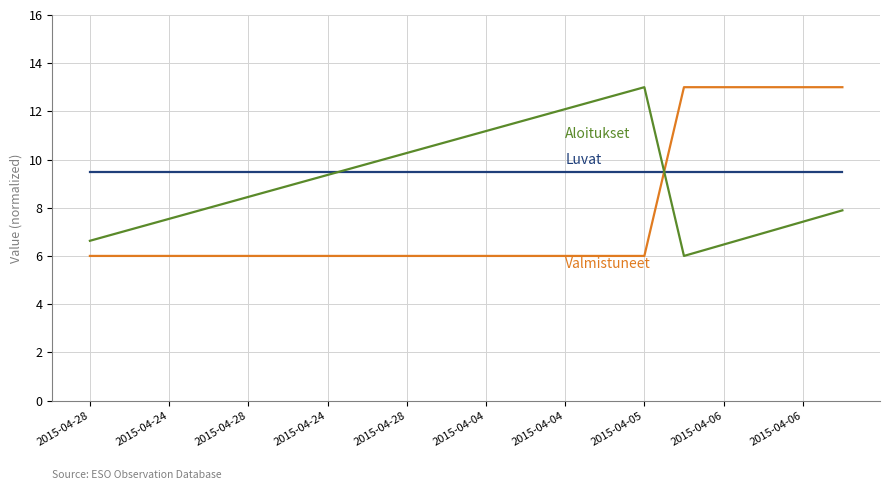

What is the minimum value shown in the chart?

6.0